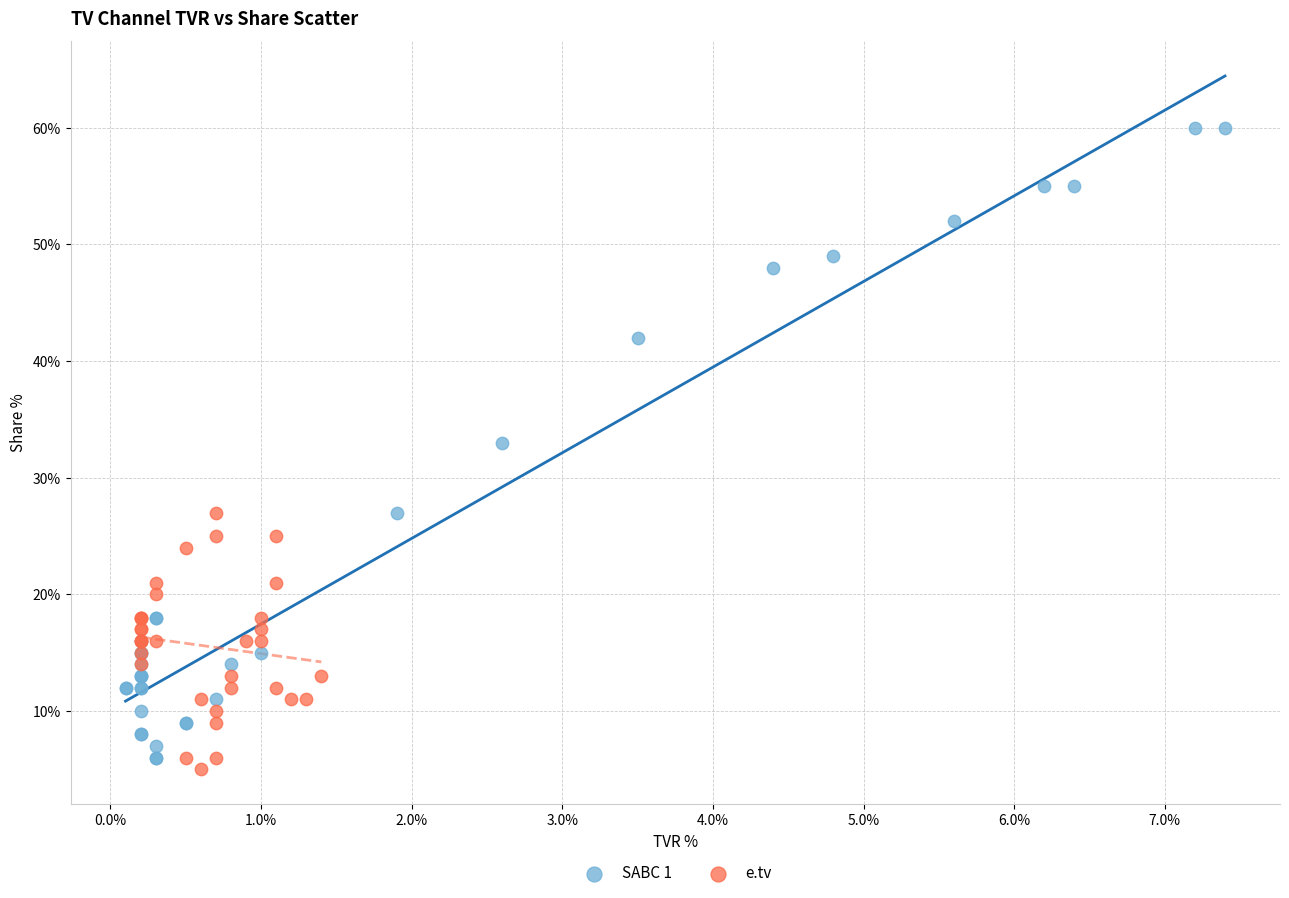

Which series reaches the maximum Y coordinate?

SABC 1